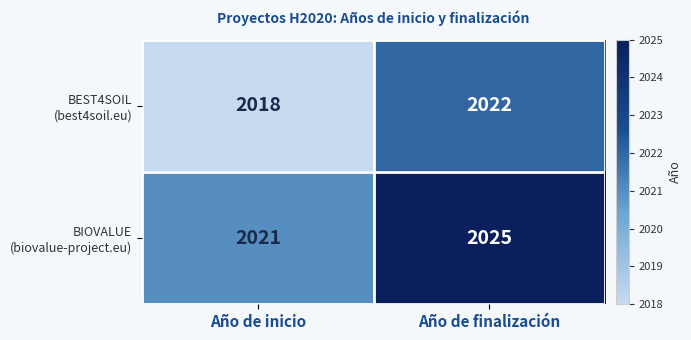

At how many categories does at least one series exceed 2020?

2